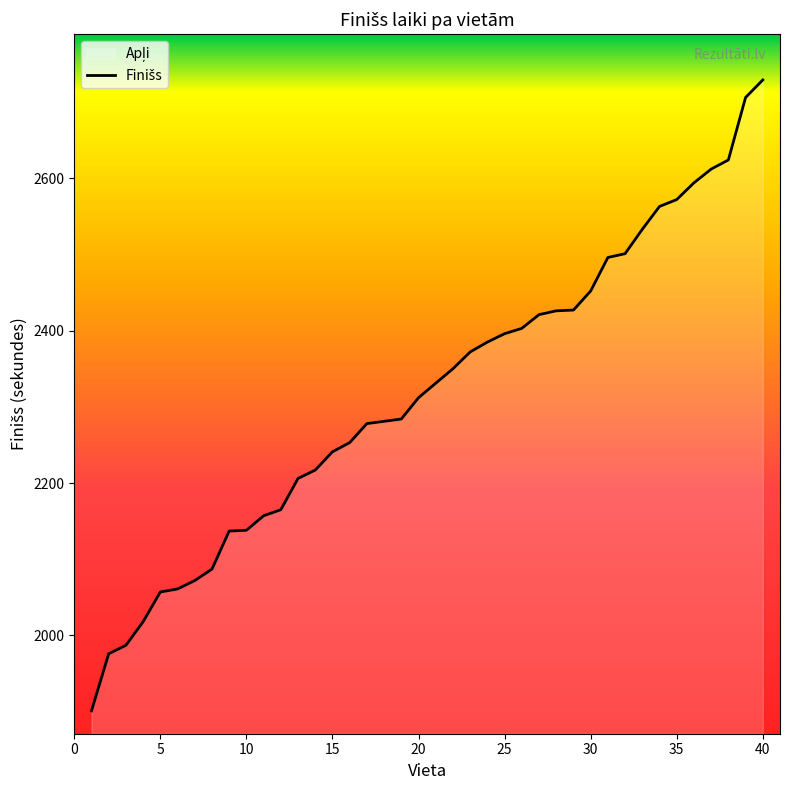

Reading left to right, extract all data points from this chart.

1901	1976	1987	2018	2057	2061	2072	2087	2137	2138	2157	2165	2206	2217	2241	2253	2278	2281	2284	2312	2331	2350	2372	2385	2396	2403	2421	2426	2427	2452	2496	2501	2533	2563	2572	2594	2612	2624	2706	2729